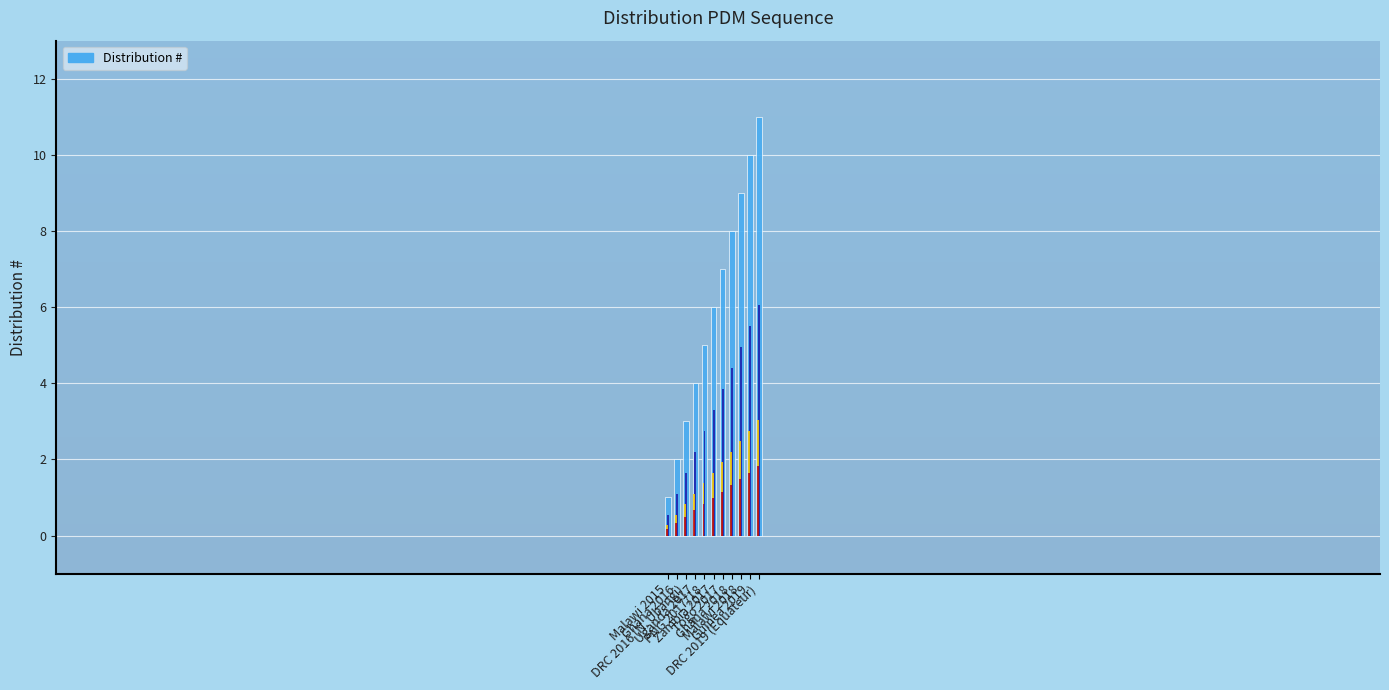

What is the sum of the values at Ghana 2016 and DRC 2019 (Equateur)?

13